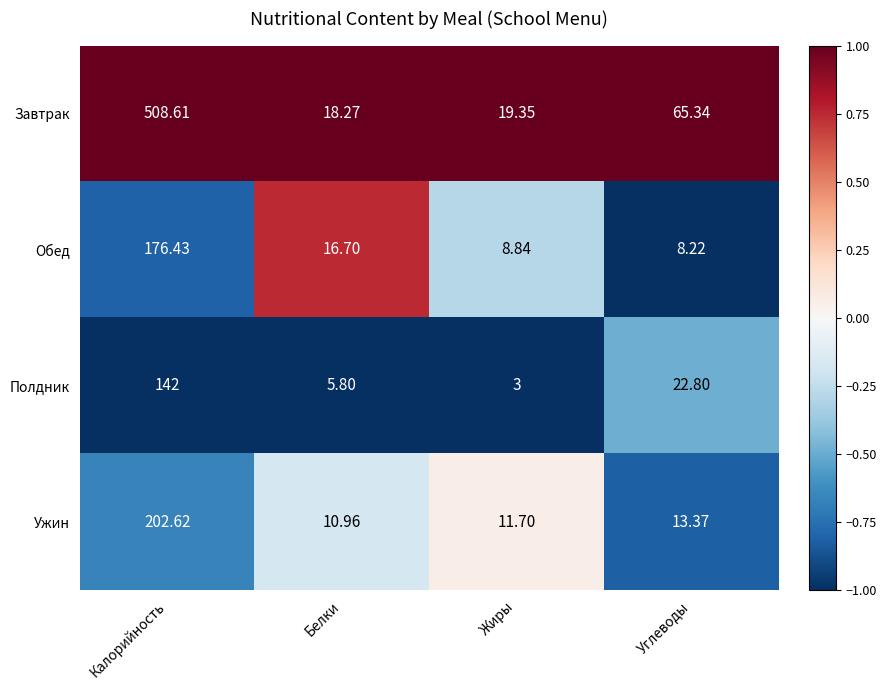

Where is Ужин nearest to the value 106?

Углеводы